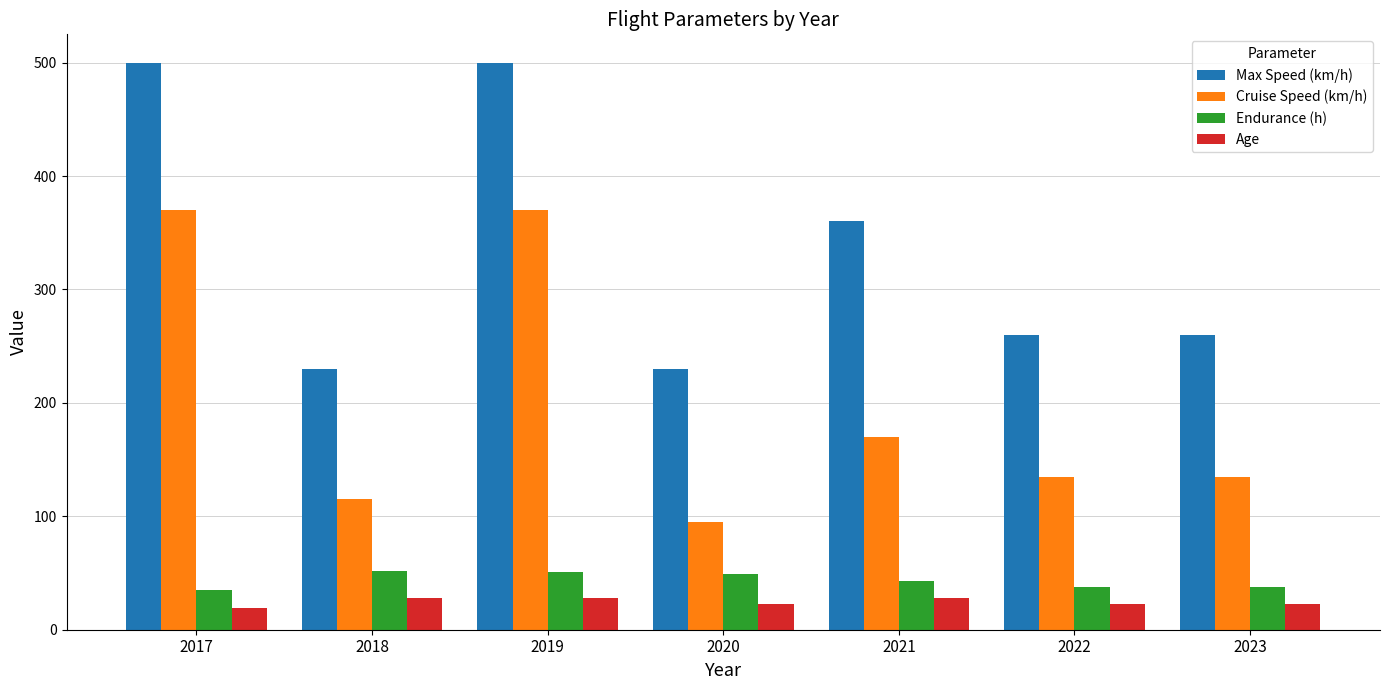

Which series changed the most between 2017 and 2021?

Cruise Speed (km/h)